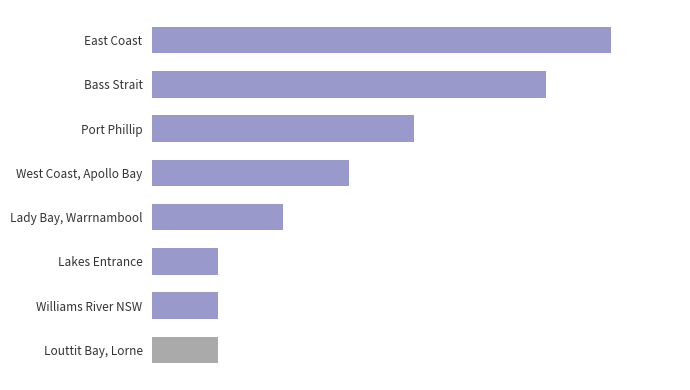

How many data points does each series have?

8